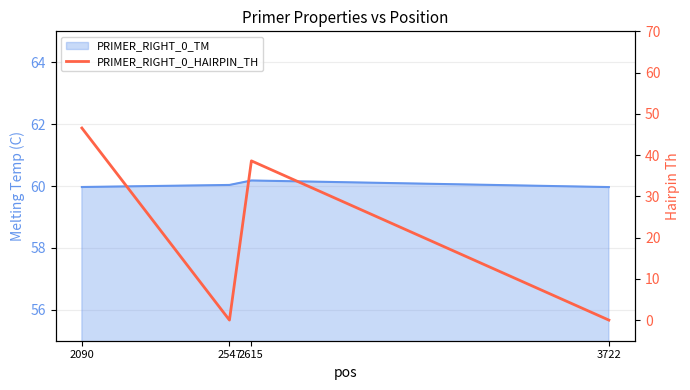

At which label is the value closest to 23?

2615